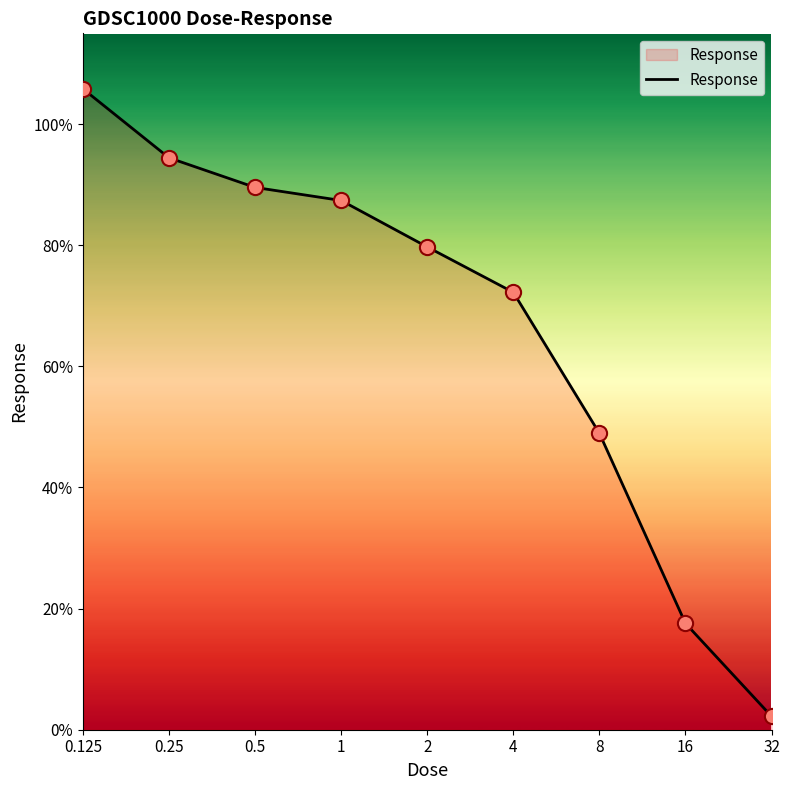

What is the greatest value displayed?

105.8